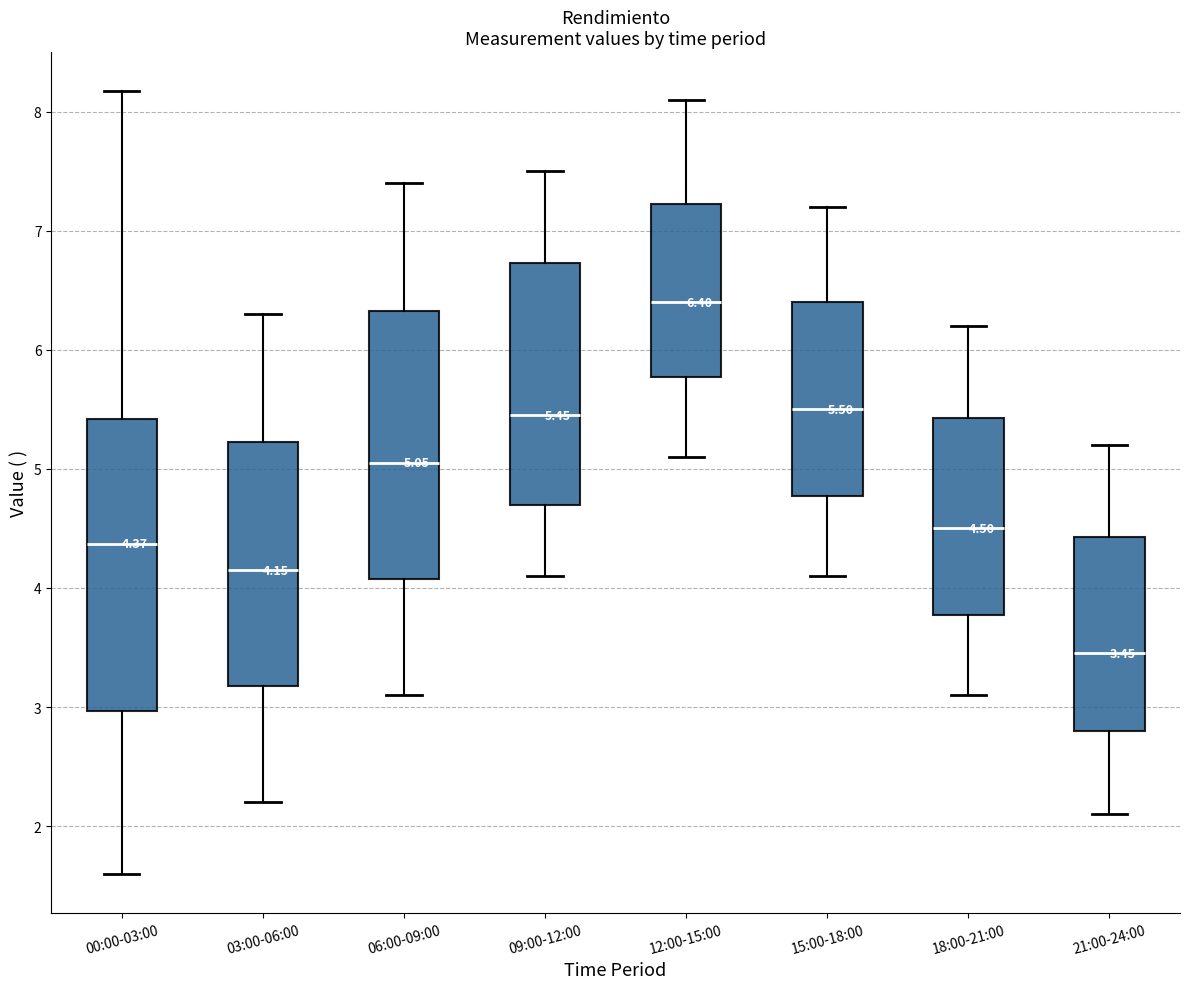

Comparing the boxes themselves (not the whiskers), which one is the tallest?

00:00-03:00